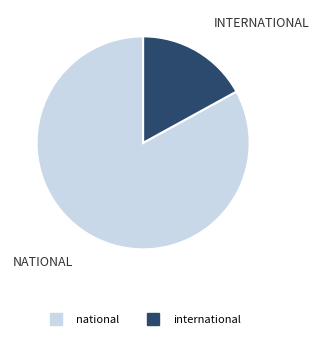

Which slice is the smallest?

international